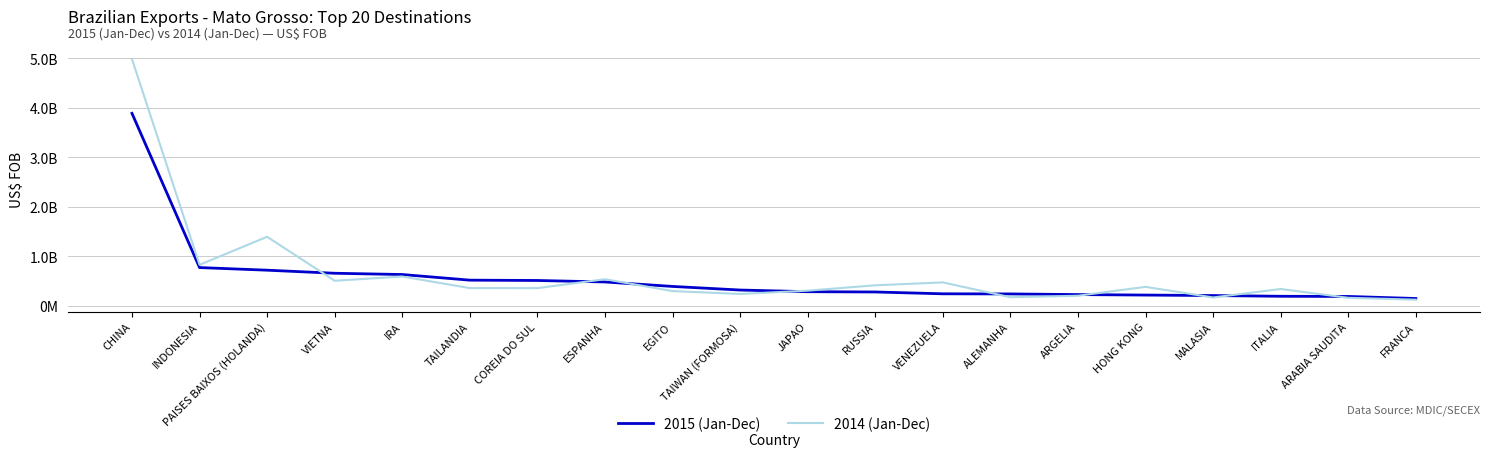

True or false: 2014 (Jan-Dec) has a value of 386954531 at HONG KONG.

True